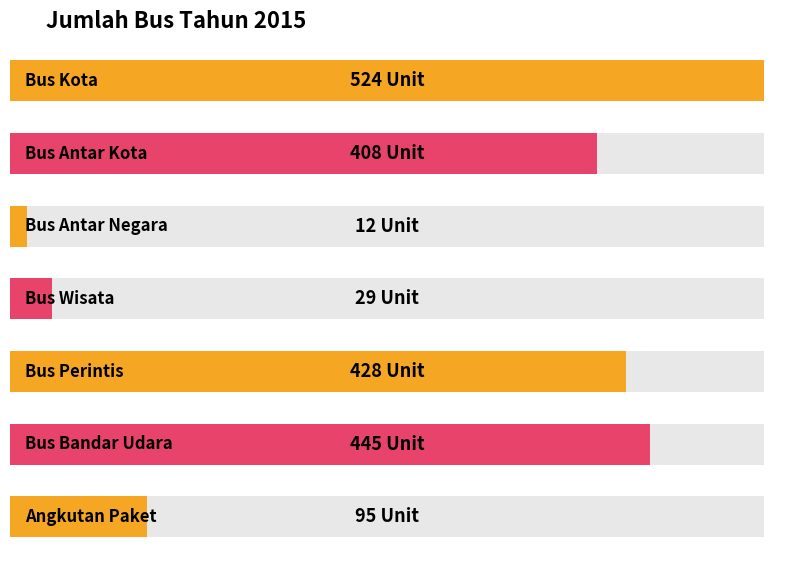

What is the value of the 6th bar from the left?

445